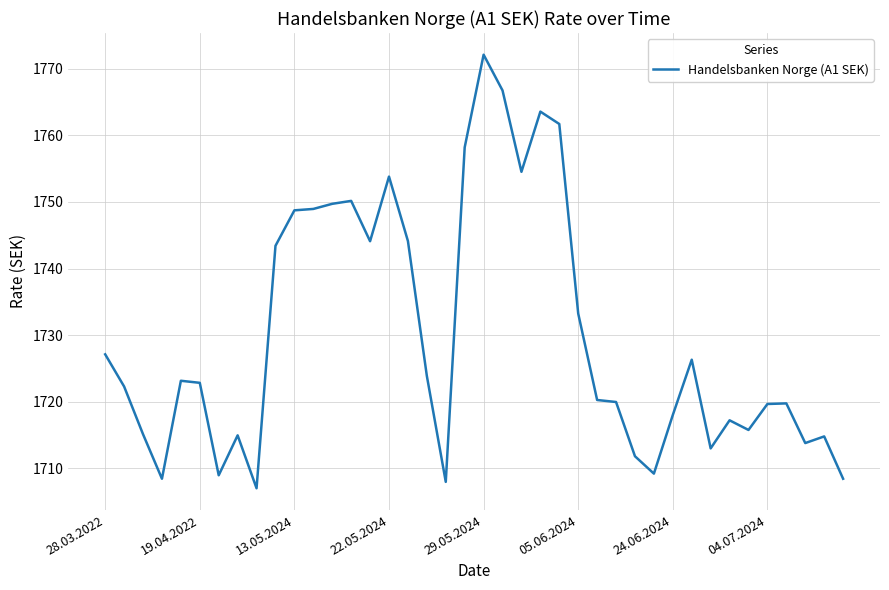

What is the smallest value displayed?

1707.0